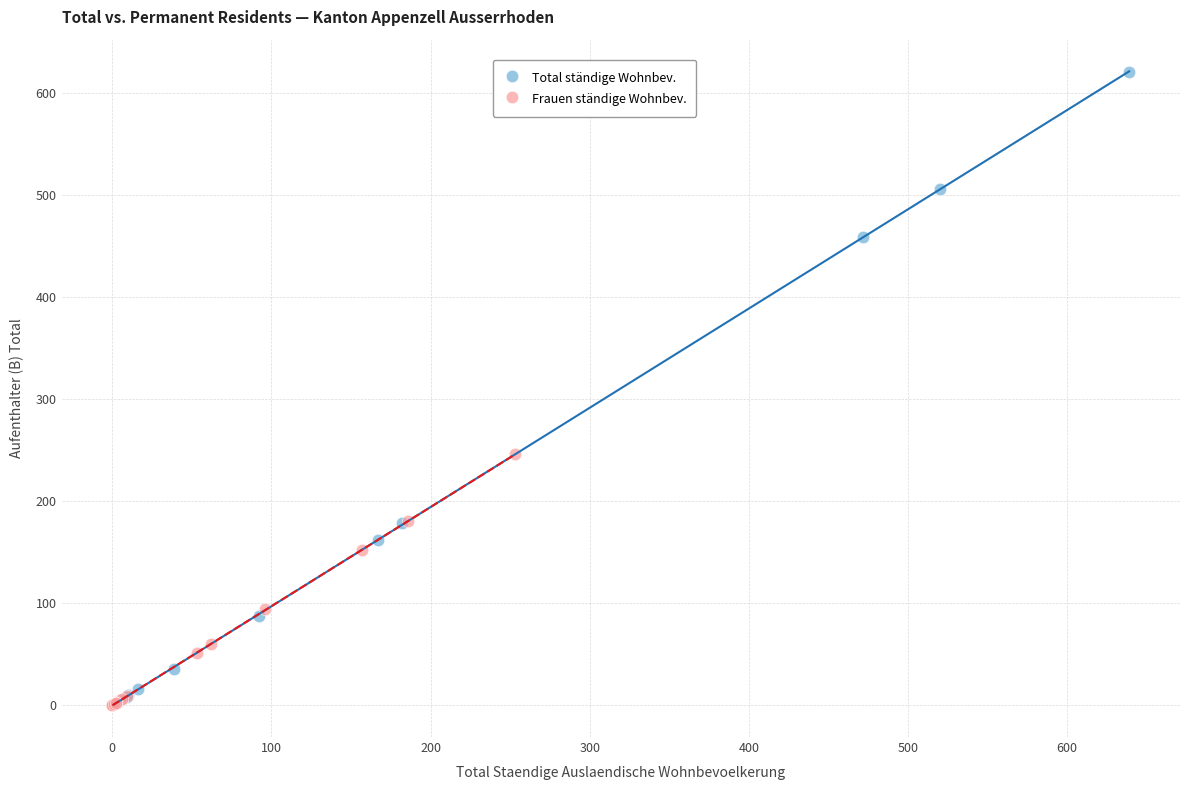

What are all the series names shown in the legend?

Total ständige Wohnbev., Frauen ständige Wohnbev.